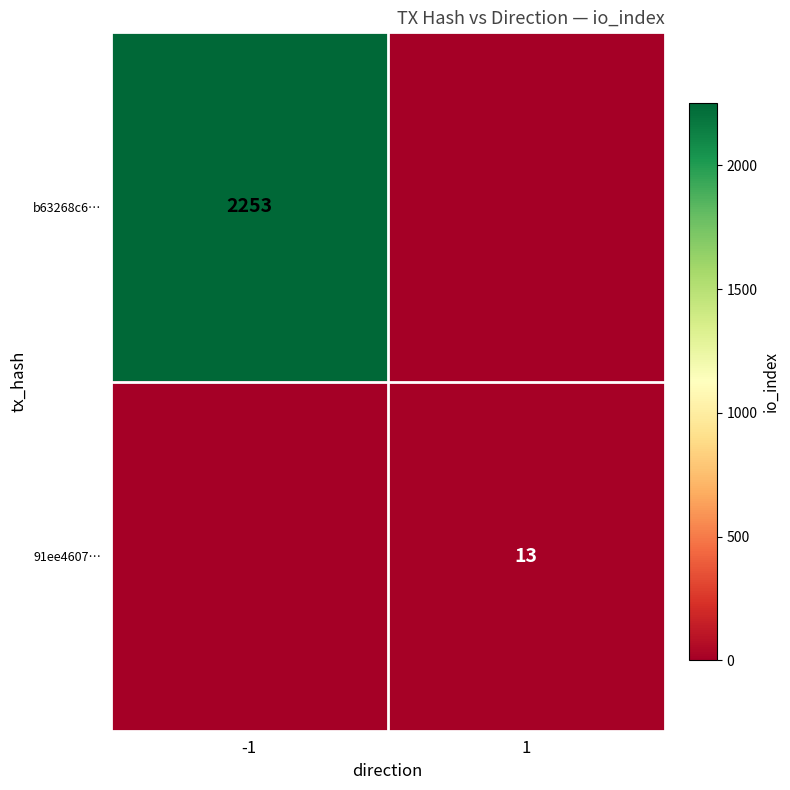

Which label corresponds to the smallest value in the chart?

1